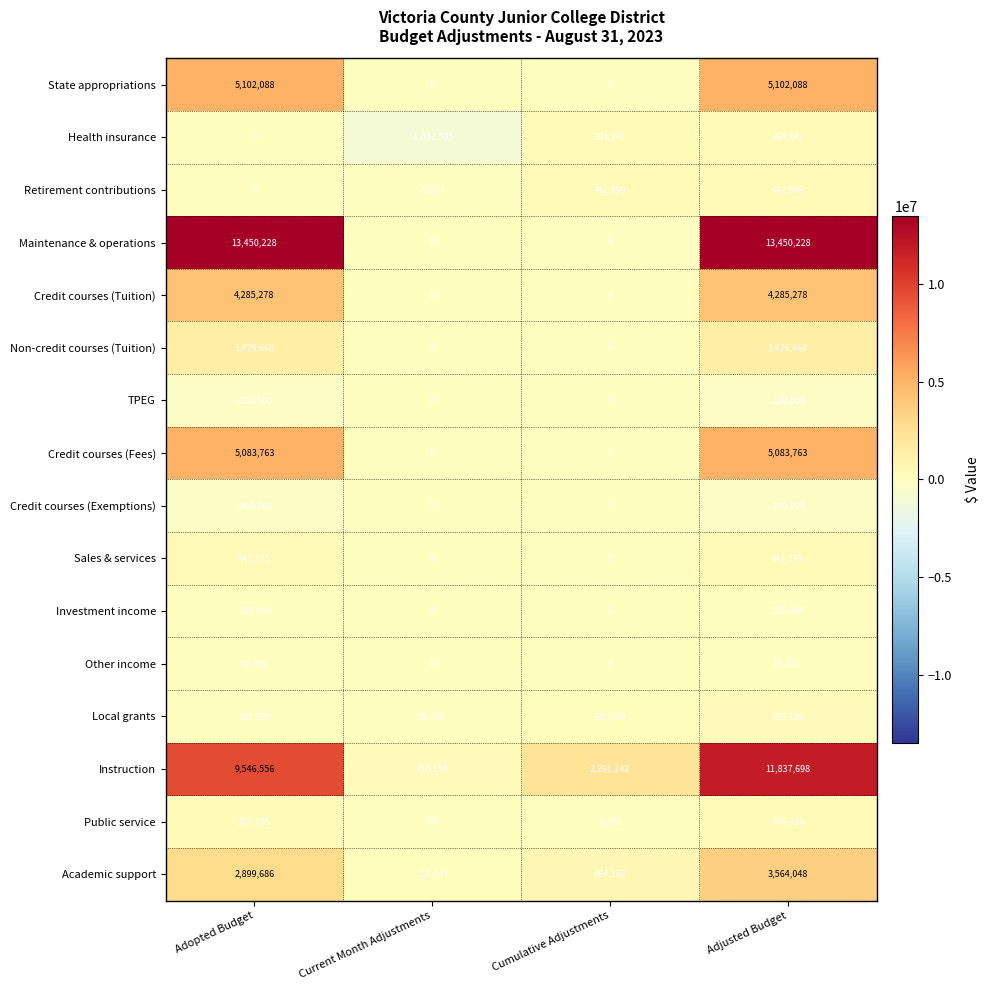

What is the maximum value for Sales & services?

443275